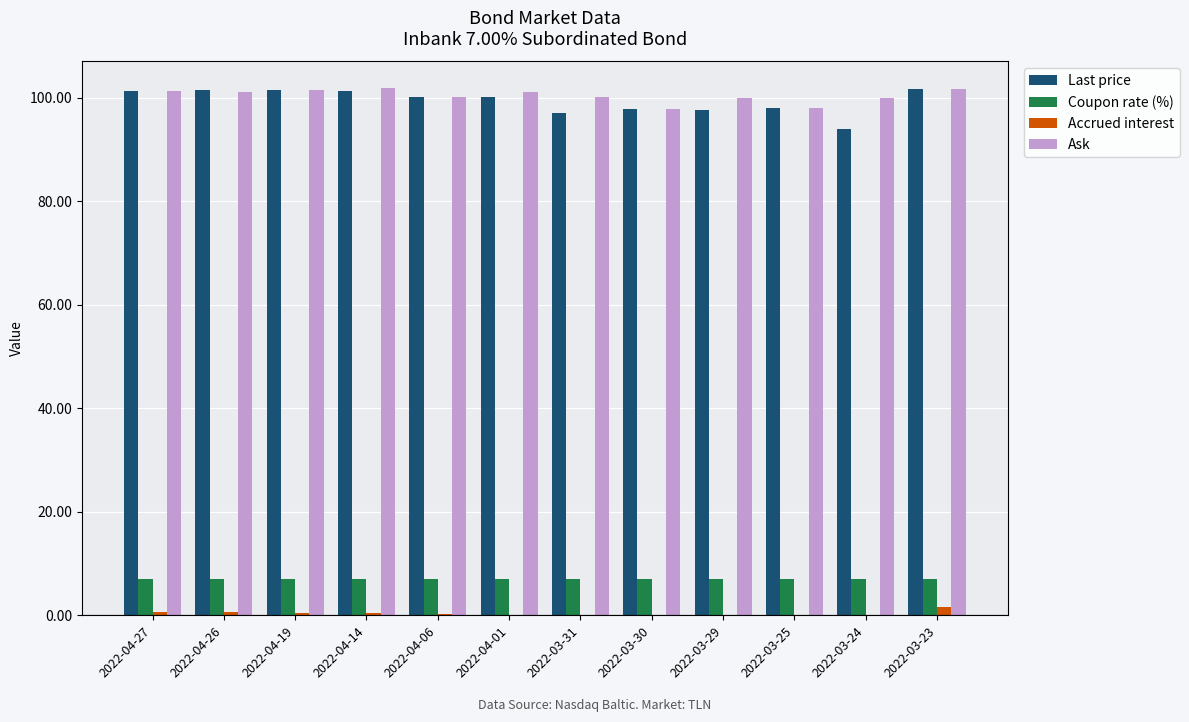

What is the sum of all Ask values?

1204.8